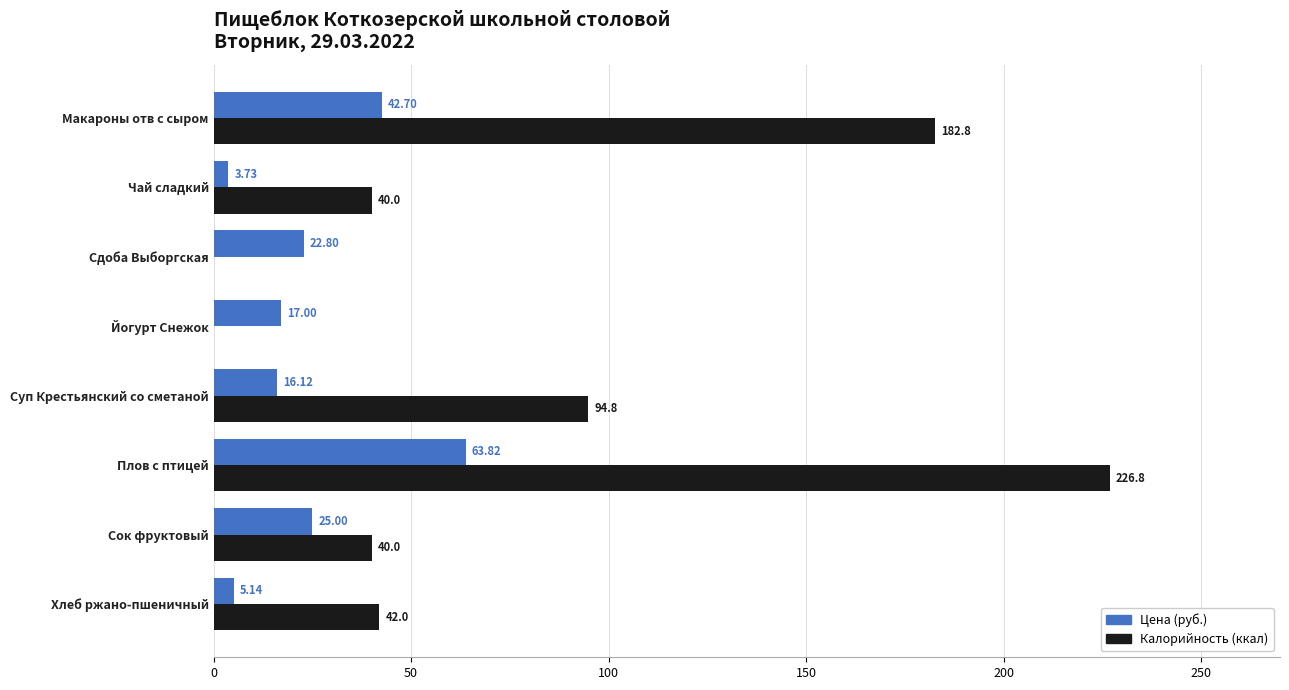

At which category is the sum across all series the highest?

Плов с птицей